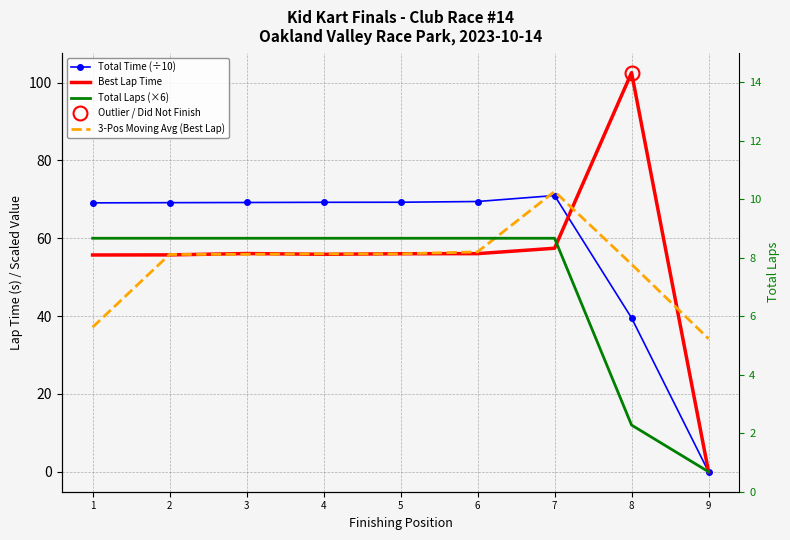

How many interior local valleys does the Best Lap Time series have?

1